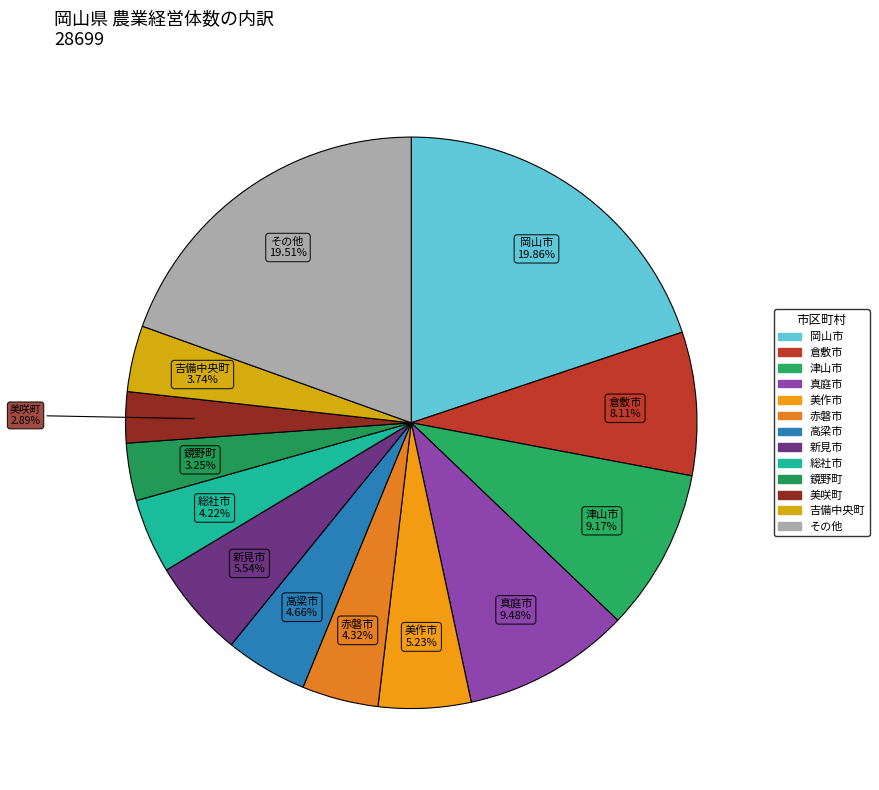

To the nearest percent, what percentage of the pie is 高梁市?

5%